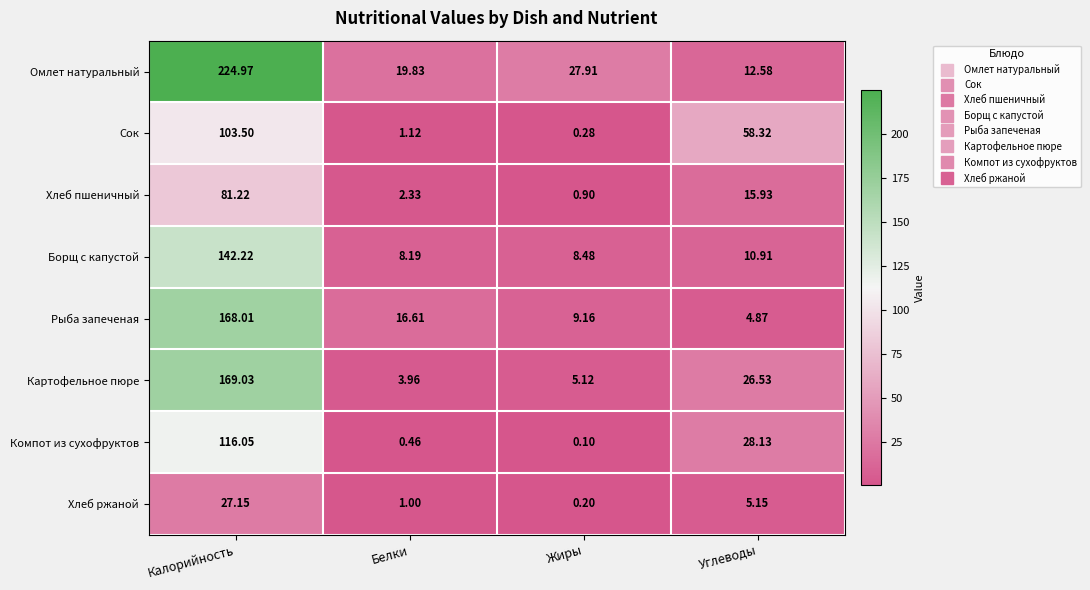

Between Белки and Углеводы, which series saw the biggest shift?

Сок